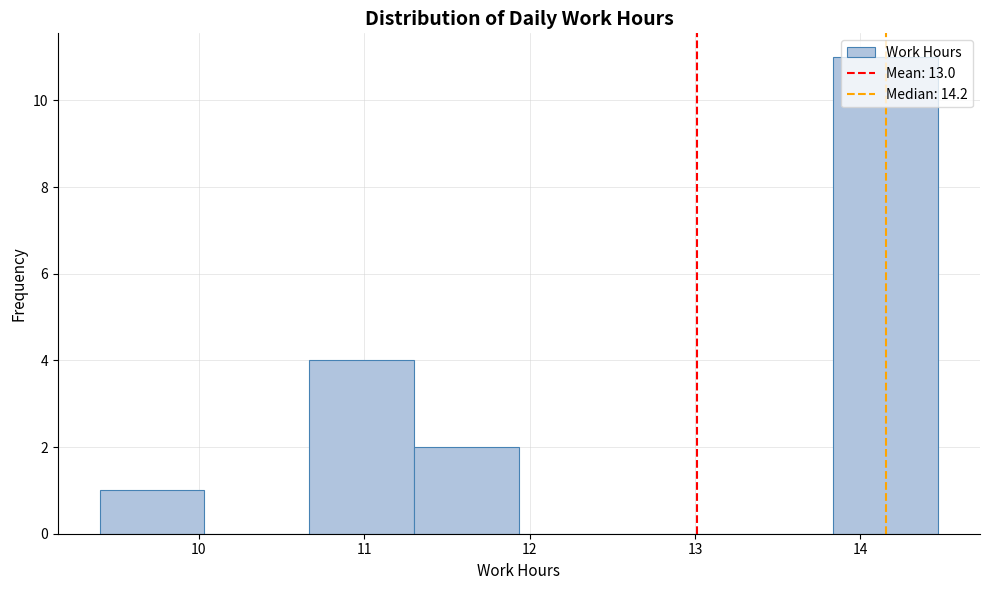

Reading left to right, transcribe this chart: for each bar, give the range it covers on the x-axis and its height. Neither the bar edges nor the heights are printed on the chart, so give them approximately, as read against the axes.

9.4 to 10.0: 1
10.0 to 10.7: 0
10.7 to 11.3: 4
11.3 to 11.9: 2
11.9 to 12.6: 0
12.6 to 13.2: 0
13.2 to 13.8: 0
13.8 to 14.5: 11